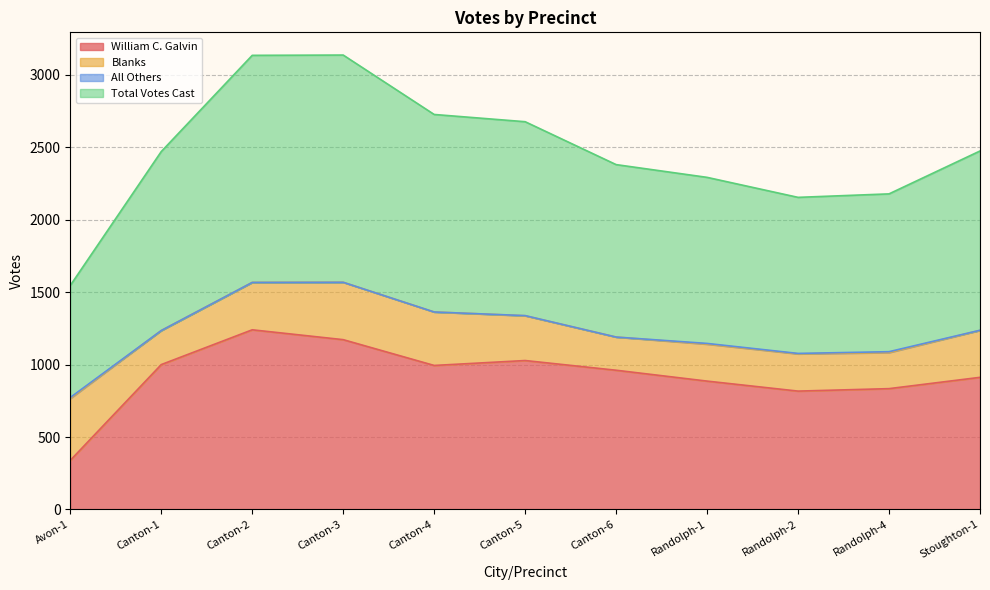

Which category has the lowest value in the William C. Galvin series?

Avon-1